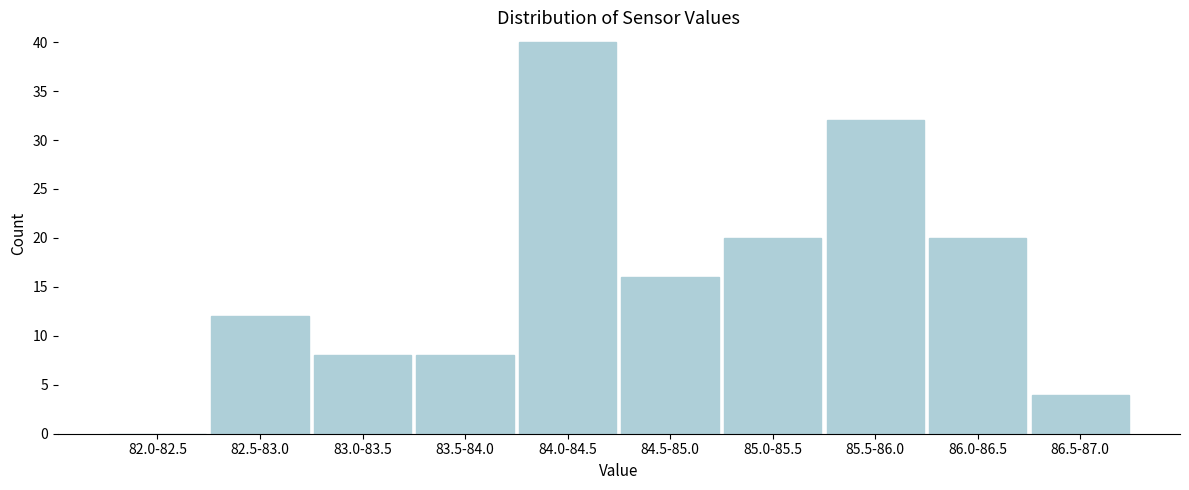

Reading left to right, extract all data points from this chart.

82.0-82.5=0	82.5-83.0=12	83.0-83.5=8	83.5-84.0=8	84.0-84.5=40	84.5-85.0=16	85.0-85.5=20	85.5-86.0=32	86.0-86.5=20	86.5-87.0=4